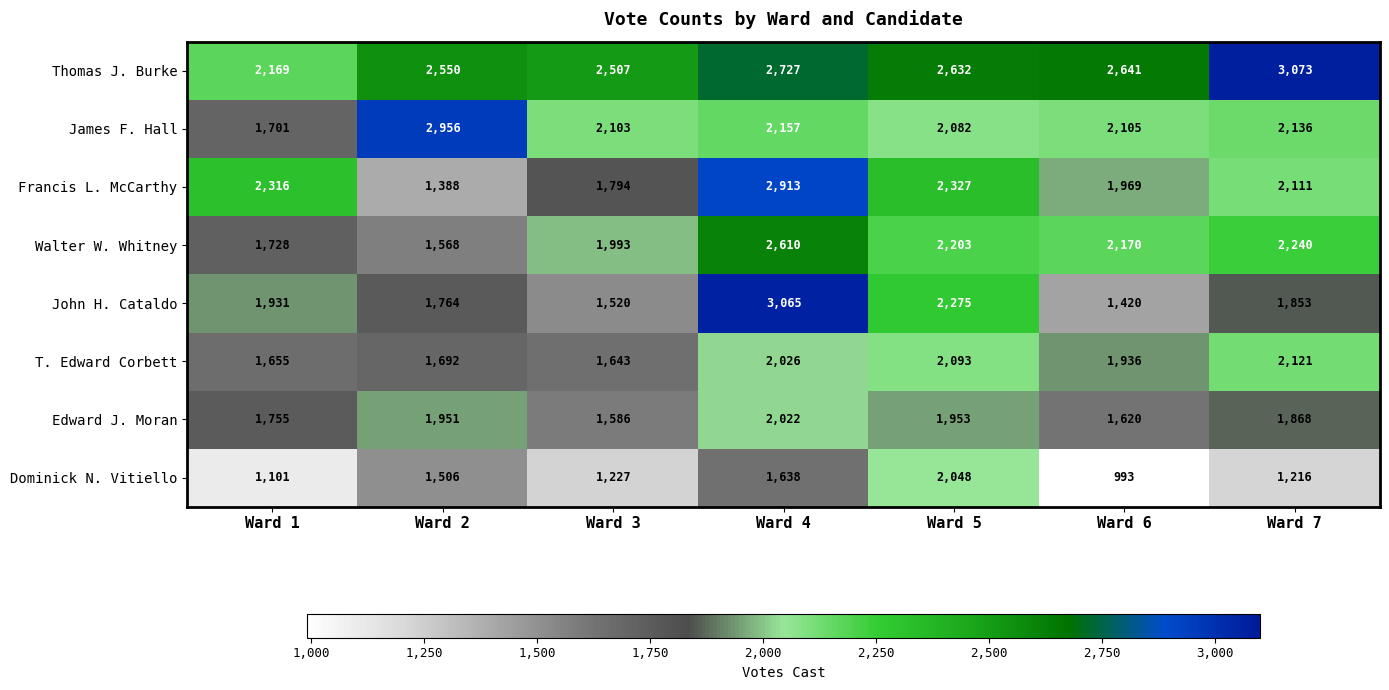

Which series has the largest total across all categories?

Thomas J. Burke